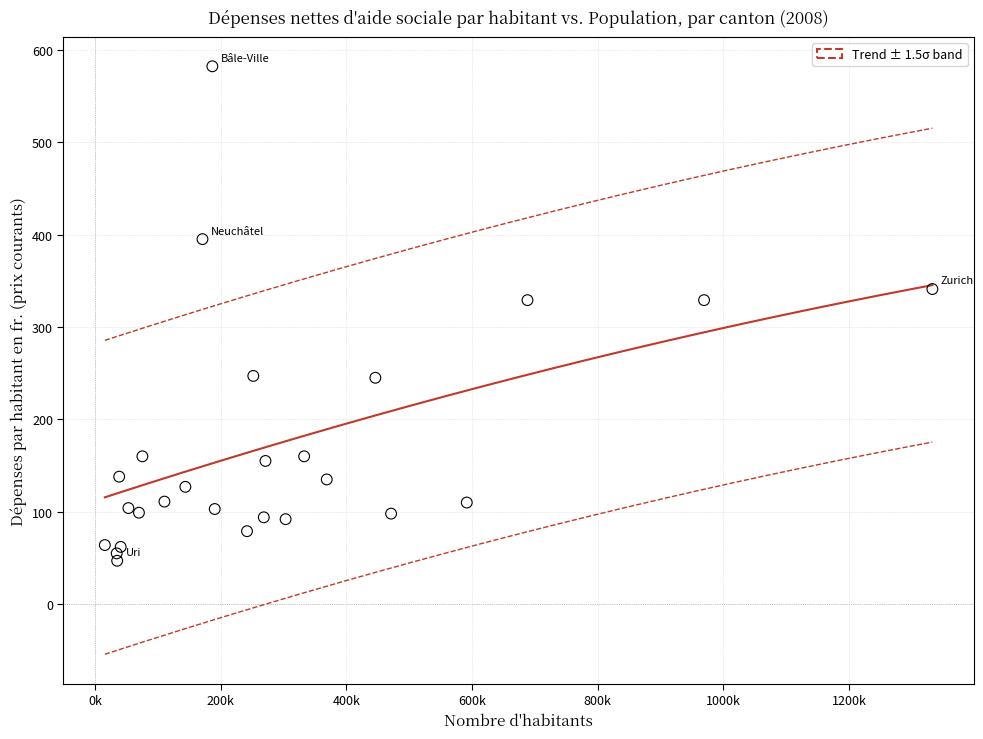

What is the range of Y values (max minus min)?

535